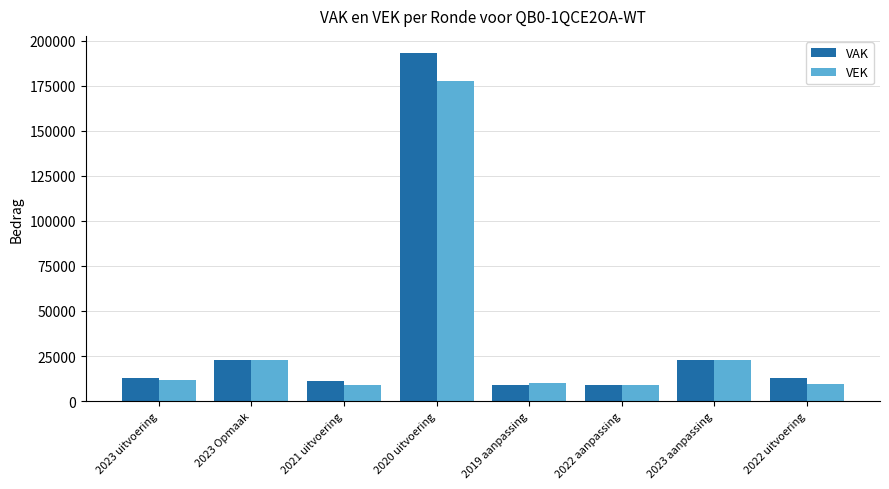

Read the VEK value at 2019 aanpassing, to the nearest 100.

10200